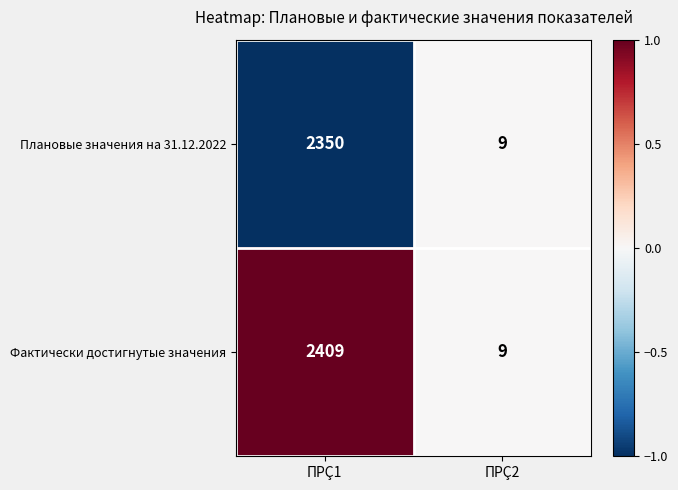

What is the sum of all Плановые значения на 31.12.2022 values?

2359